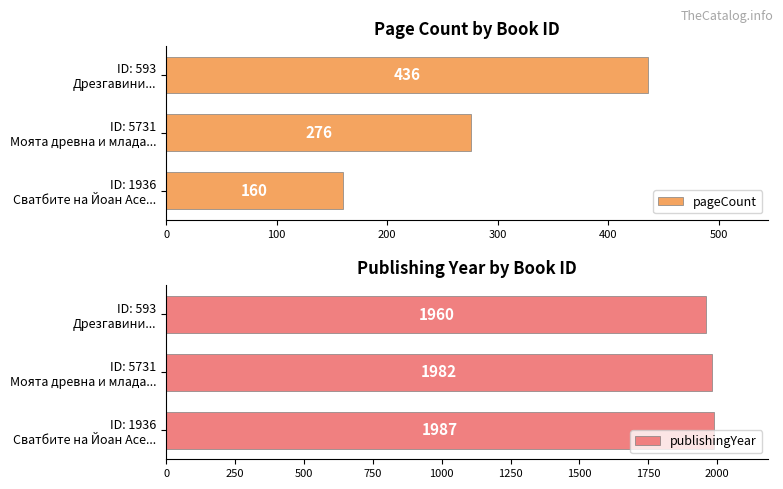

How many pageCount values are between 160 and 436?

3